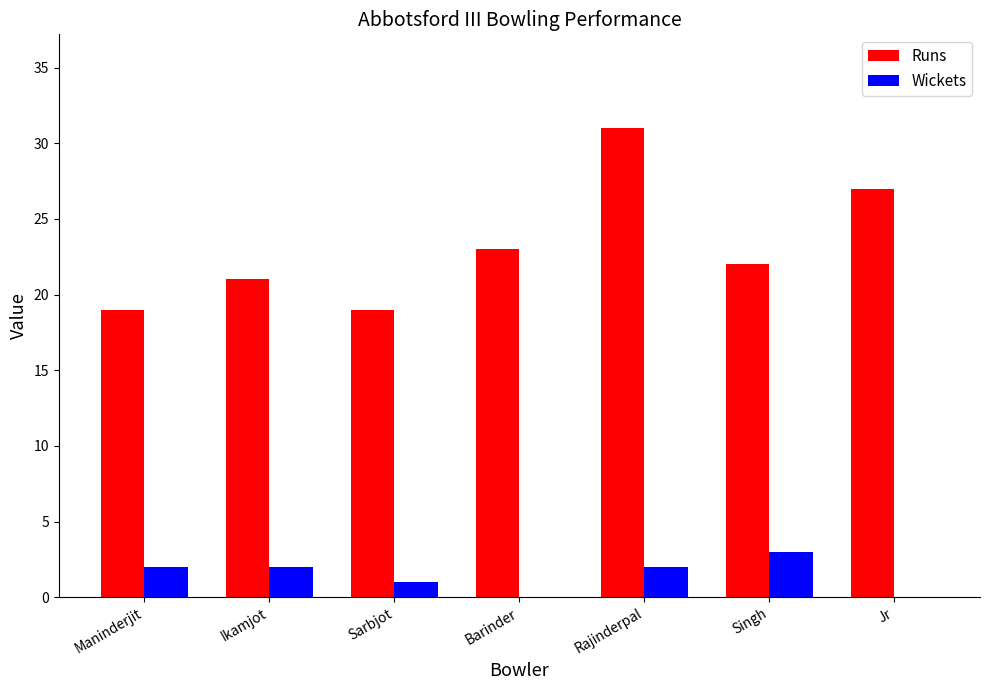

What are all the series names shown in the legend?

Runs, Wickets